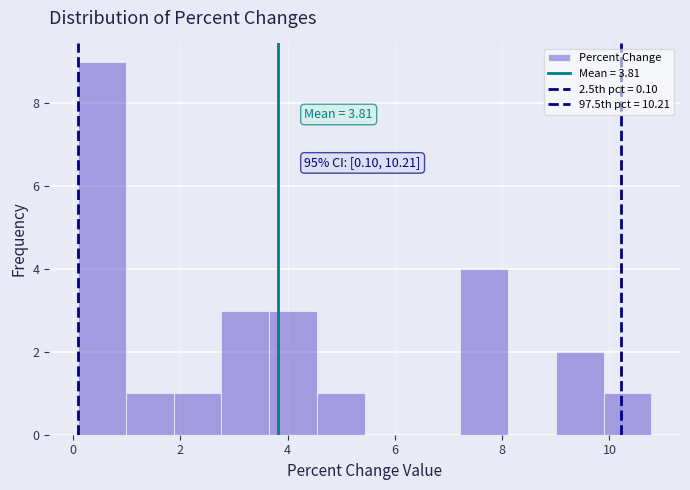

Which range on the x-axis has the tallest bar?

0.0 to 1.0